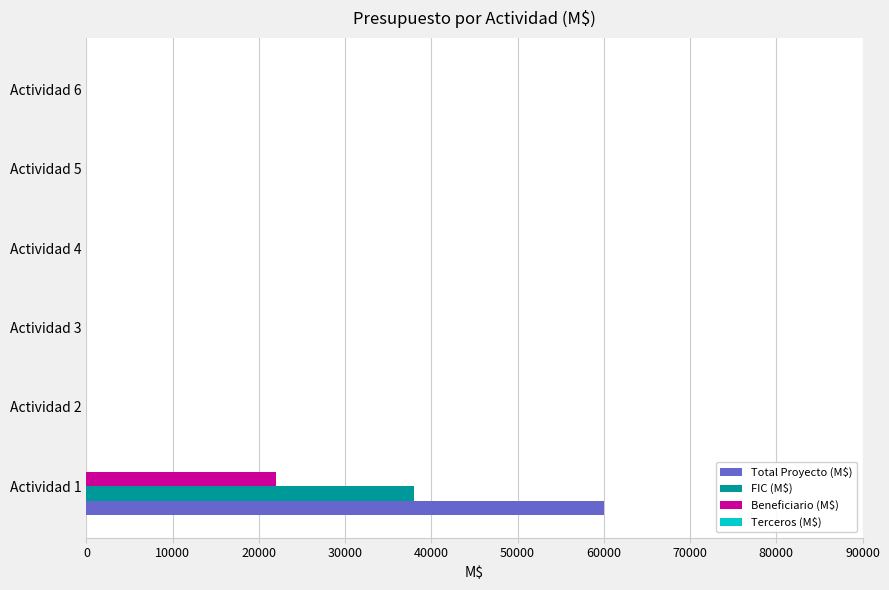

What is the sum of all FIC (M$) values?

38000